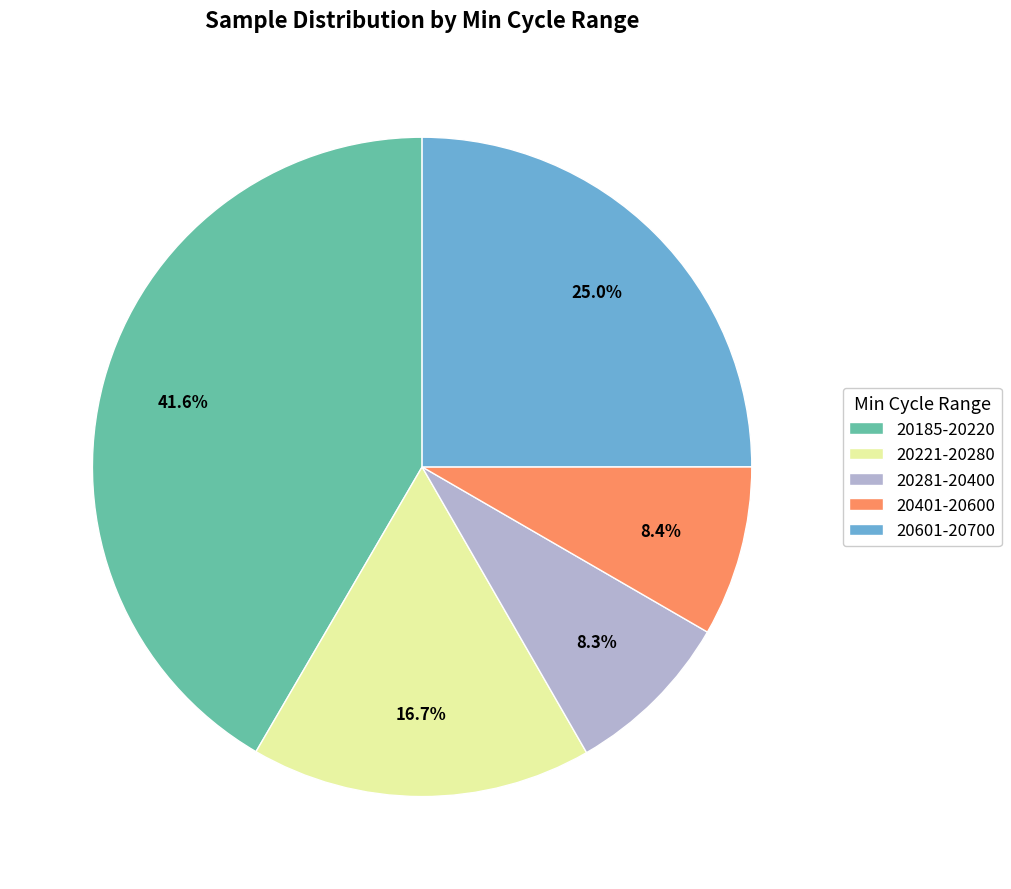

Does 20185-20220 account for over 50% of the chart?

No